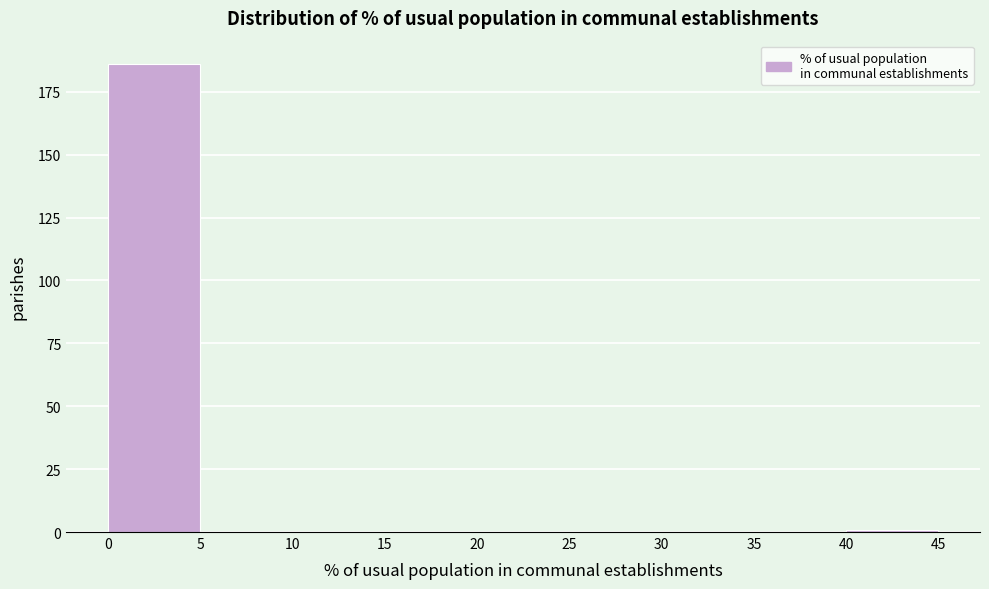

Reading left to right, list every bar in this chart as the range it spans on the x-axis followed by its height. The values are not printed on the chart, so give them approximately, as read against the axis.

0 to 5: 185
5 to 10: 0
10 to 15: 0
15 to 20: 0
20 to 25: 0
25 to 30: 0
30 to 35: 0
35 to 40: 0
40 to 45: under 5